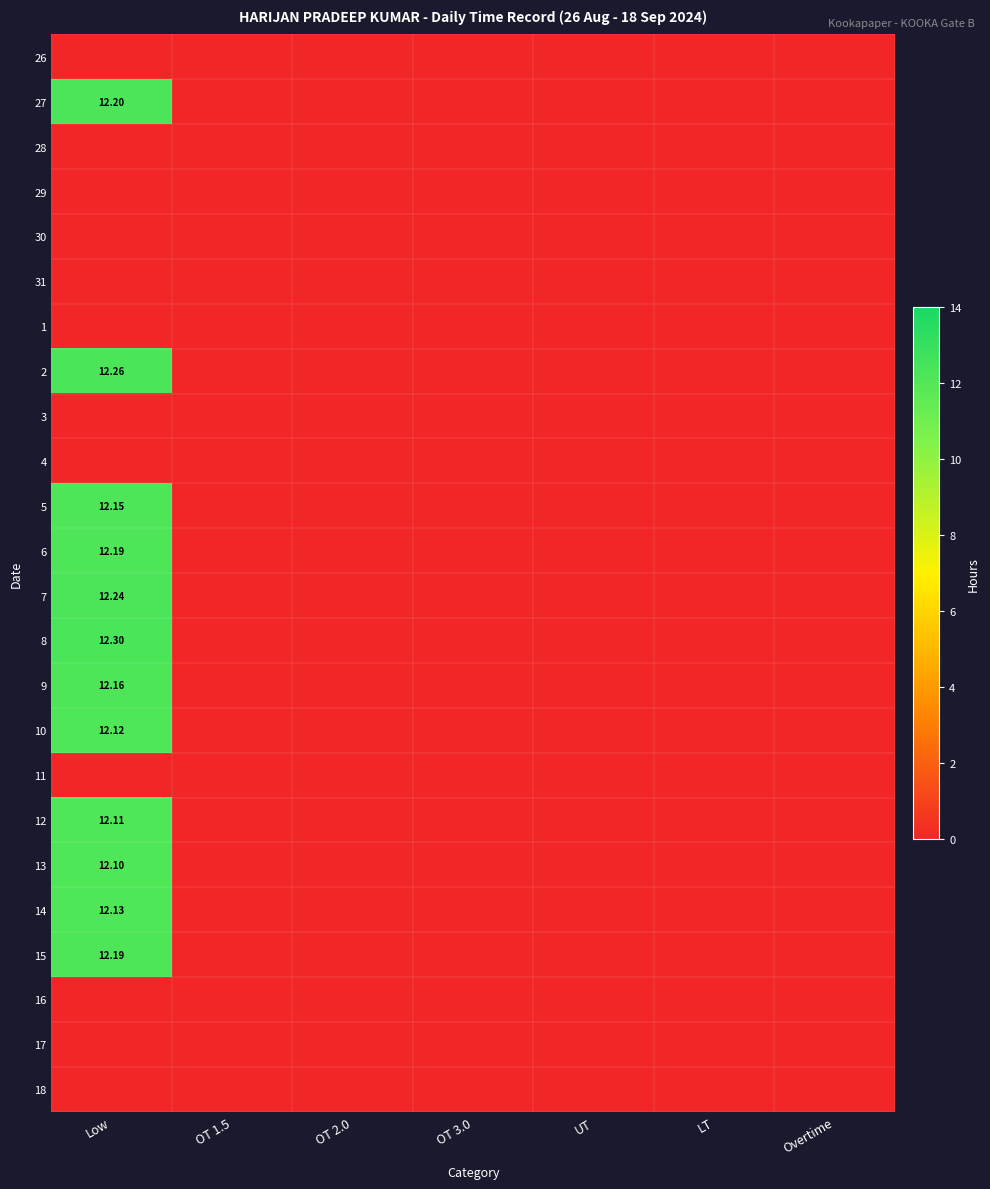

Which category has the lowest value in the 29 series?

Low